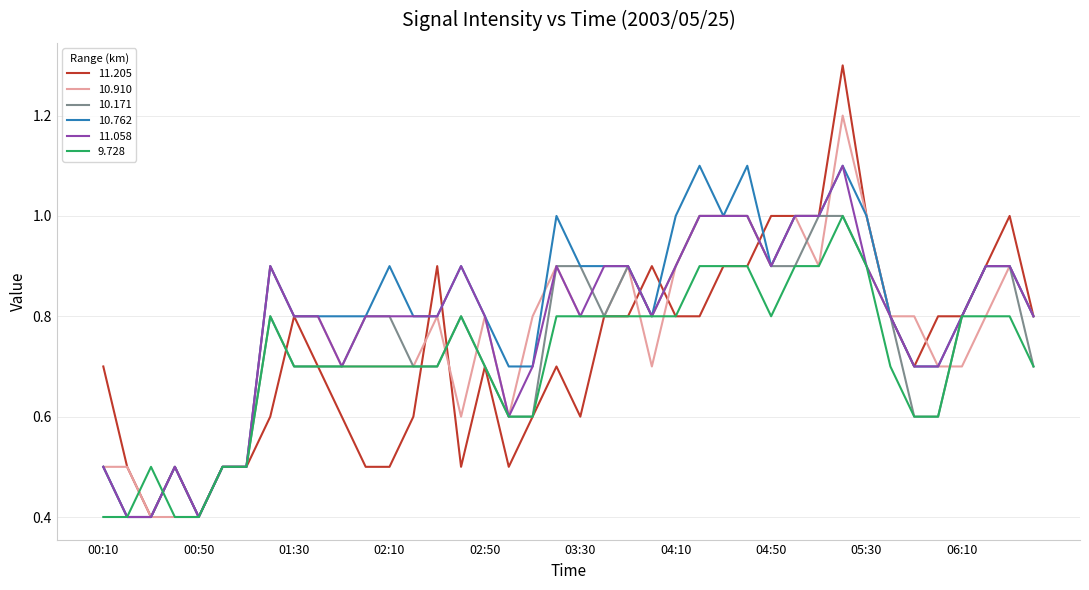

Which series has the widest spread of values?

11.205